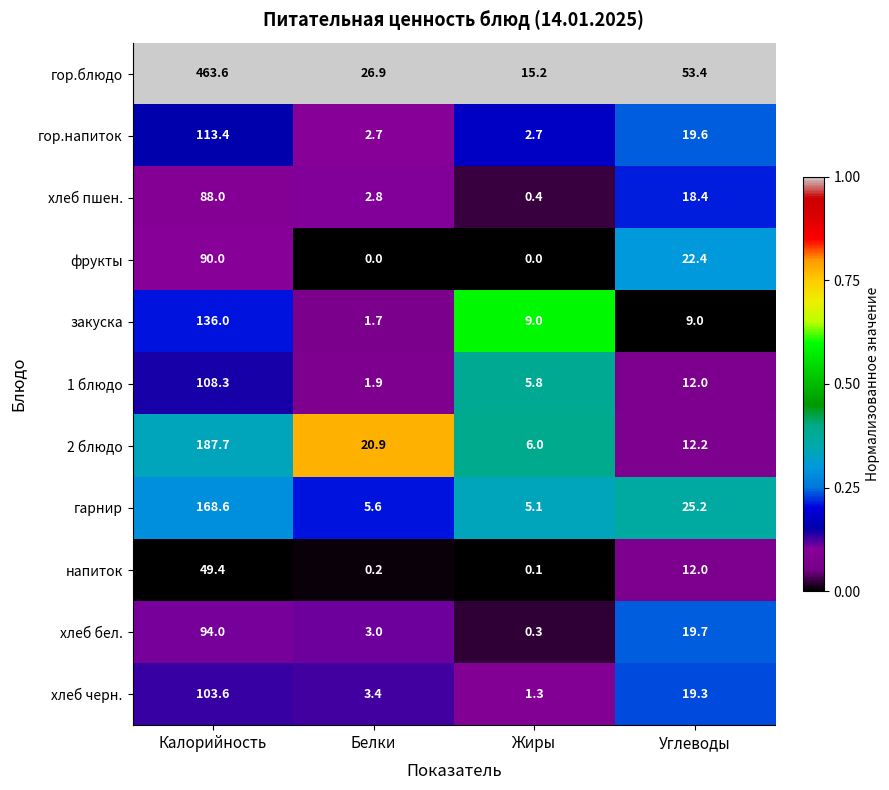

Which series has the largest total across all categories?

гор.блюдо